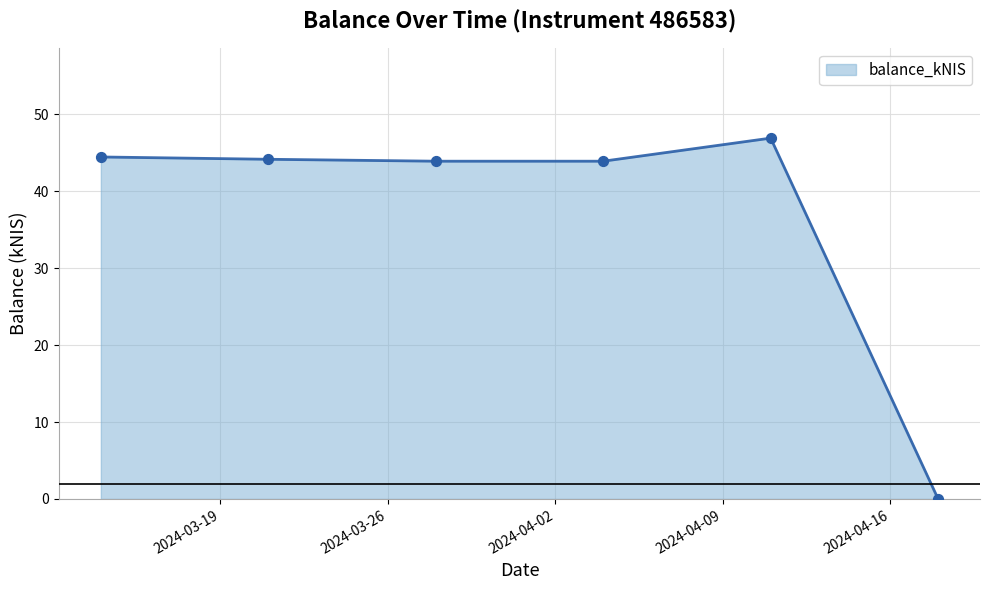

True or false: the data has more than 2 interior local peaks.

False